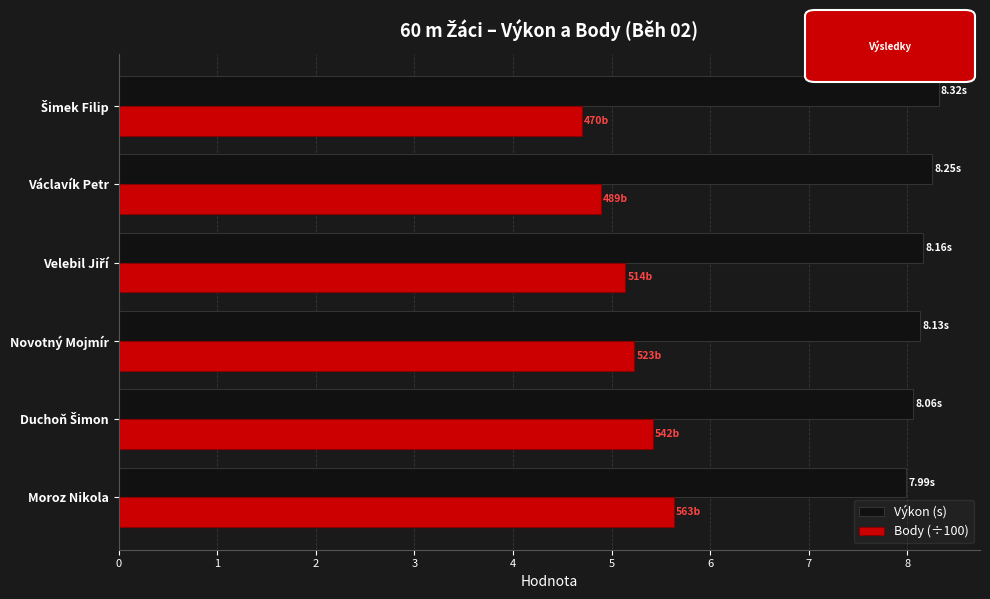

Rank the series by their average value, from highest to lowest.

Výkon (s), Body (÷100)